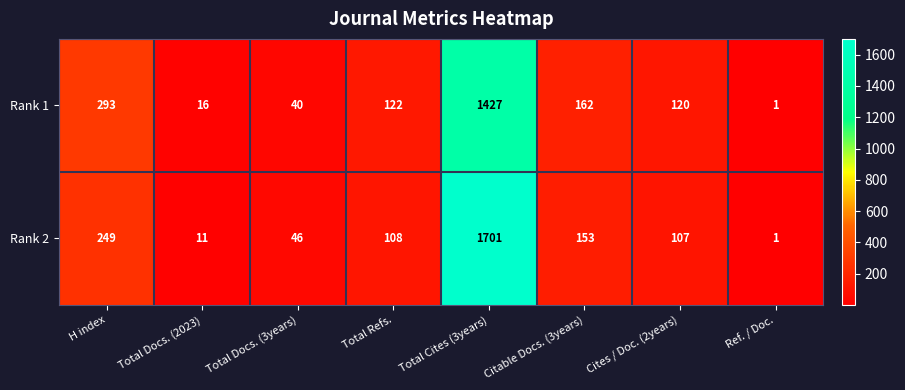

What is the difference between the maximum and minimum values in the Rank 2 series?

1700